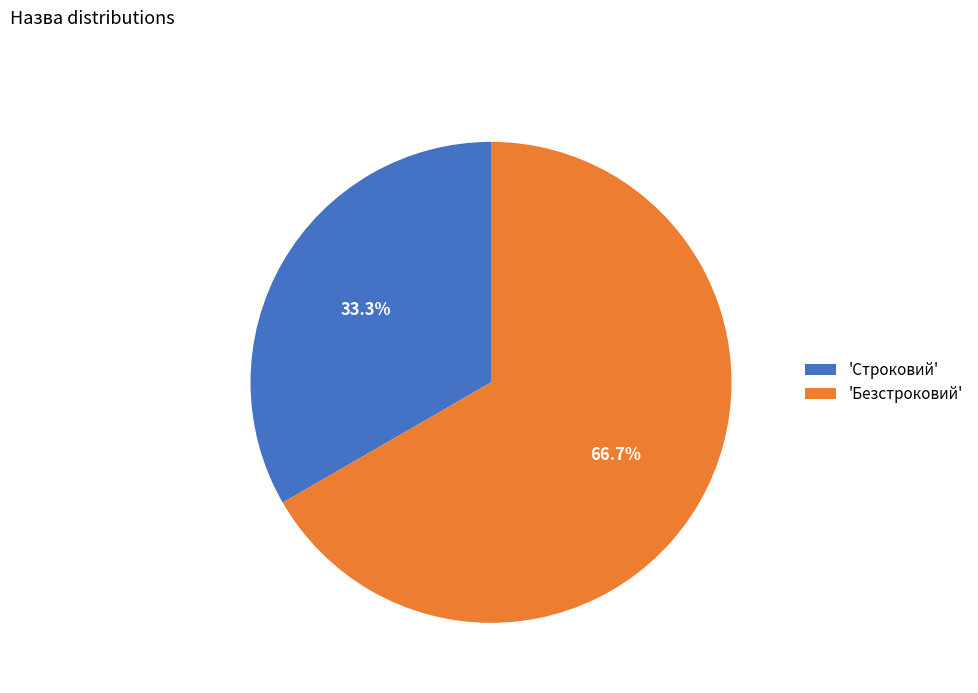

Rank the categories by value from highest to lowest.

'Безстроковий', 'Строковий'